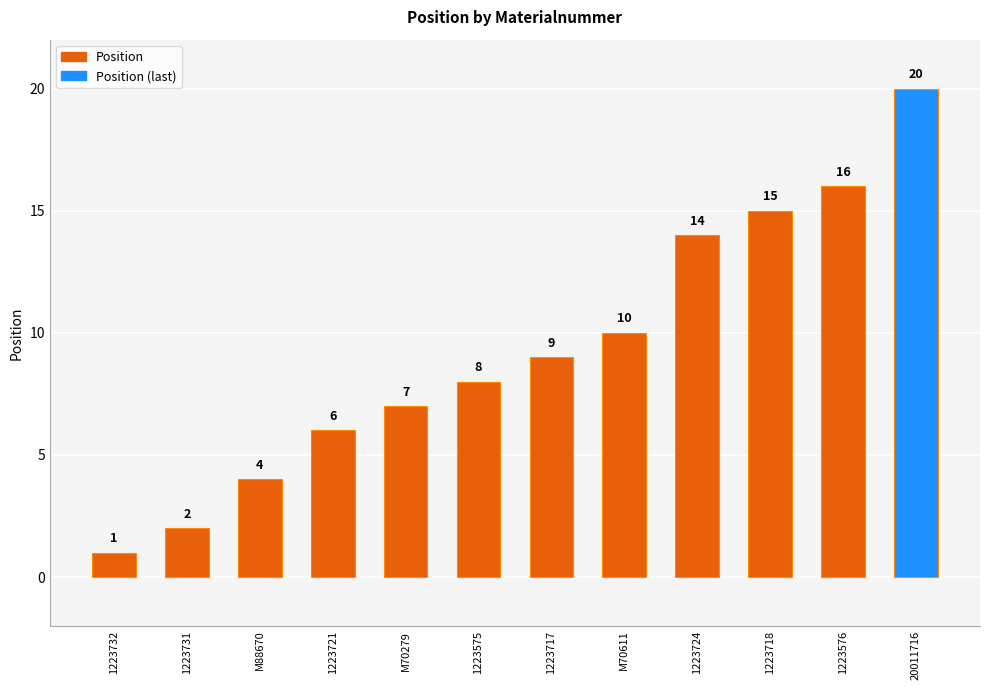

Approximately how many times larger is the value at 1223731 compared to M70611?

0.2